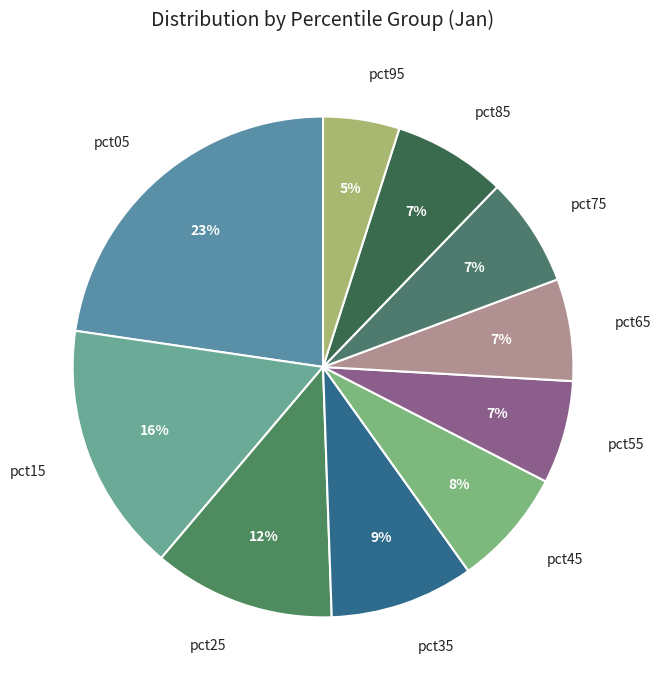

Which has a higher value, pct35 or pct85?

pct35